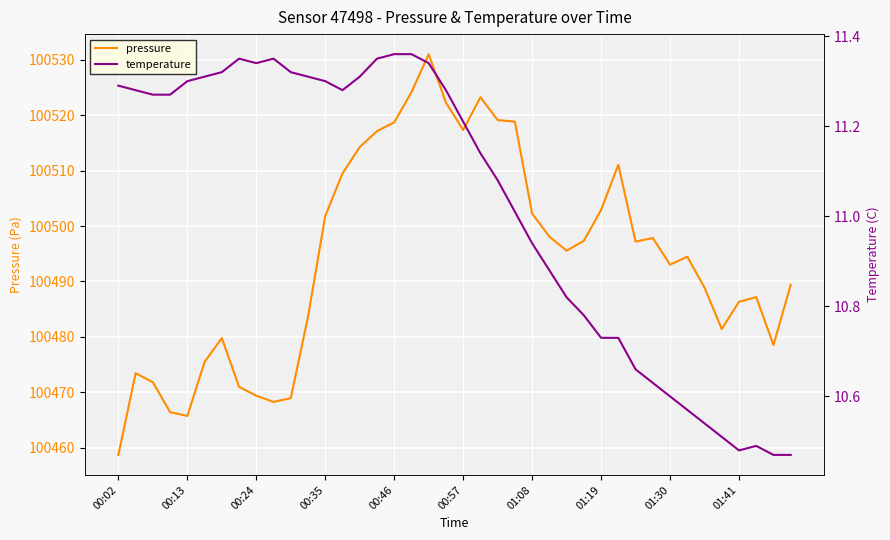

The pressure series shows 167092.4 at 00:24. True or false?

False